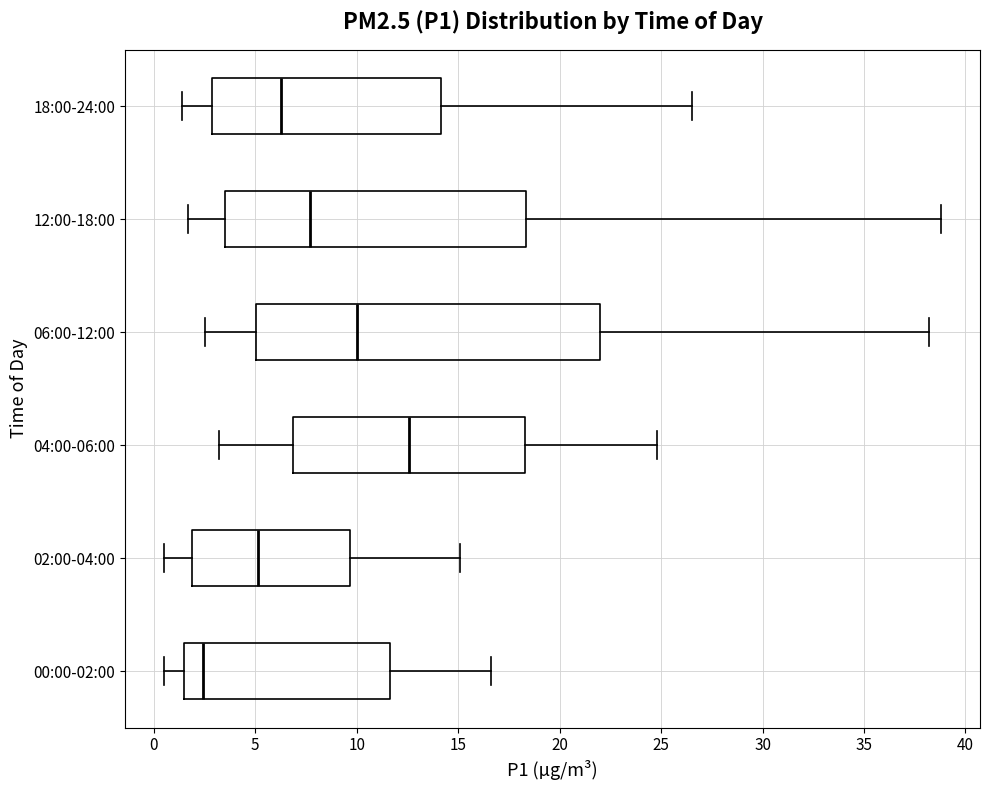

Comparing the boxes themselves (not the whiskers), which one is the widest?

06:00-12:00